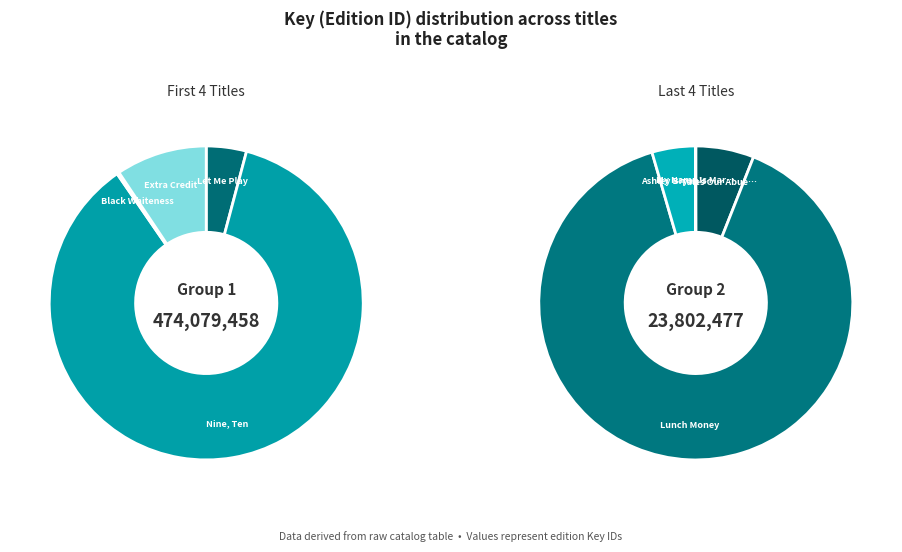

Which slice represents more than half of the pie?

Nine, Ten: A September 11 Story